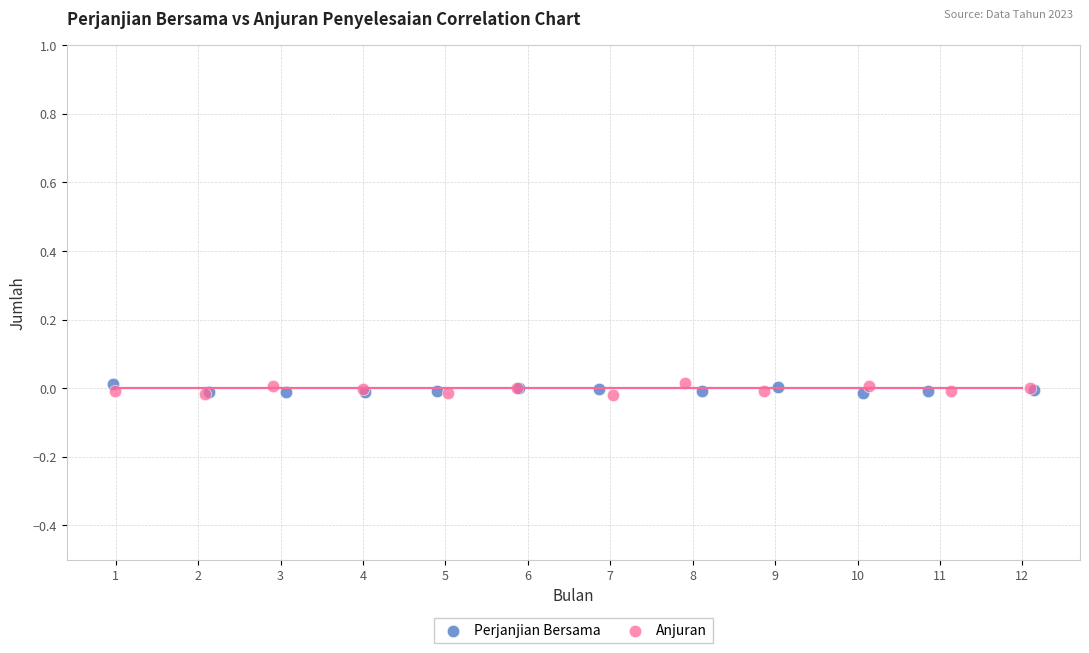

What are all the series names shown in the legend?

Perjanjian Bersama, Anjuran